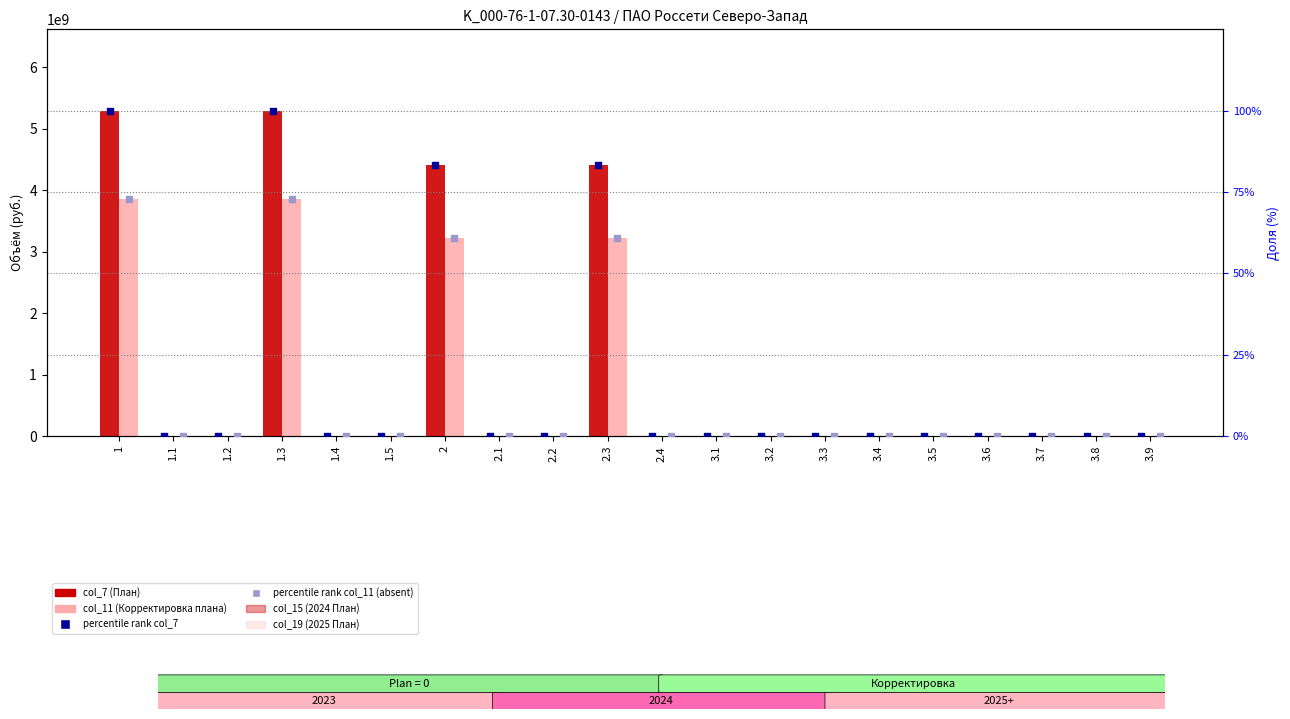

Which series has the largest total across all categories?

col_7 (План)